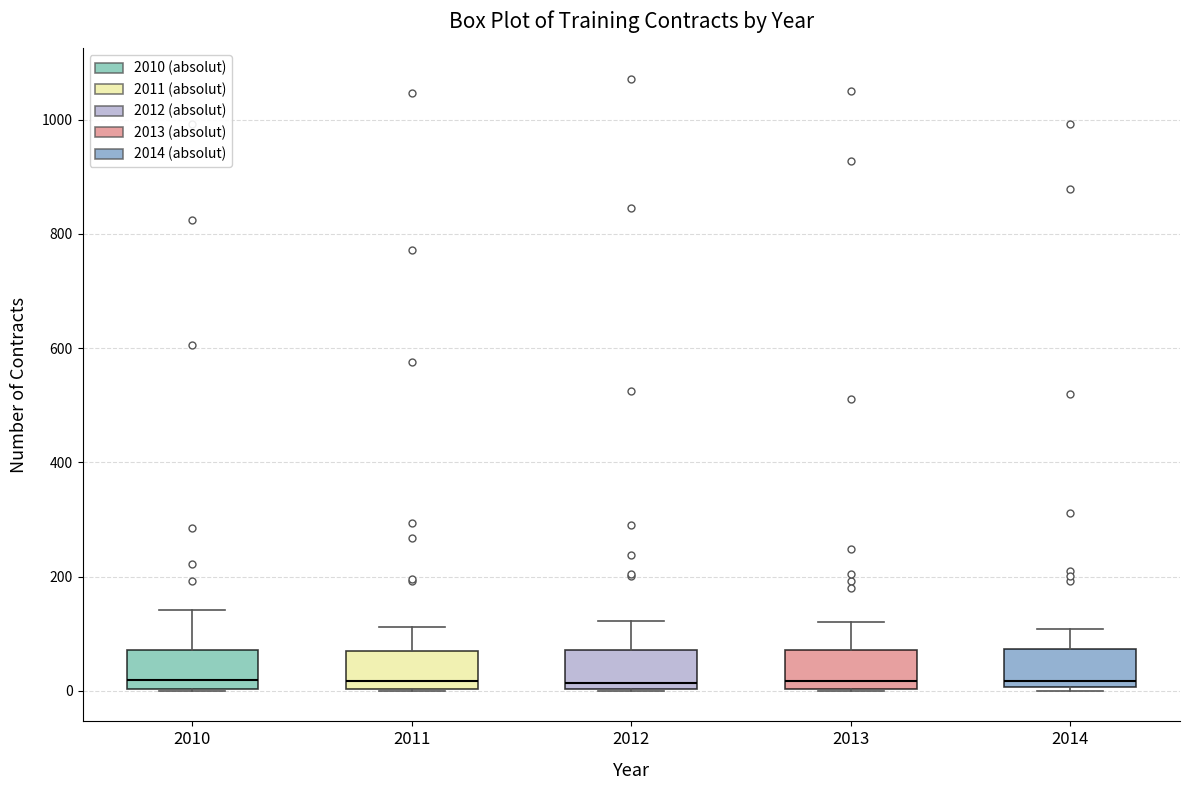

Reading left to right, transcribe this box plot: for each box, give where its median line is, the range the box spans, and where its two whiskers end, as read against the y-axis. The values are not printed on the chart, so give them approximately, as read against the axis.

2010: median 20, box 0 to 80, whiskers 0 to 140
2011: median 20, box 0 to 60, whiskers 0 to 120
2012: median 20, box 0 to 80, whiskers 0 to 120
2013: median 20, box 0 to 80, whiskers 0 to 120
2014: median 20, box 0 to 80, whiskers 0 to 100